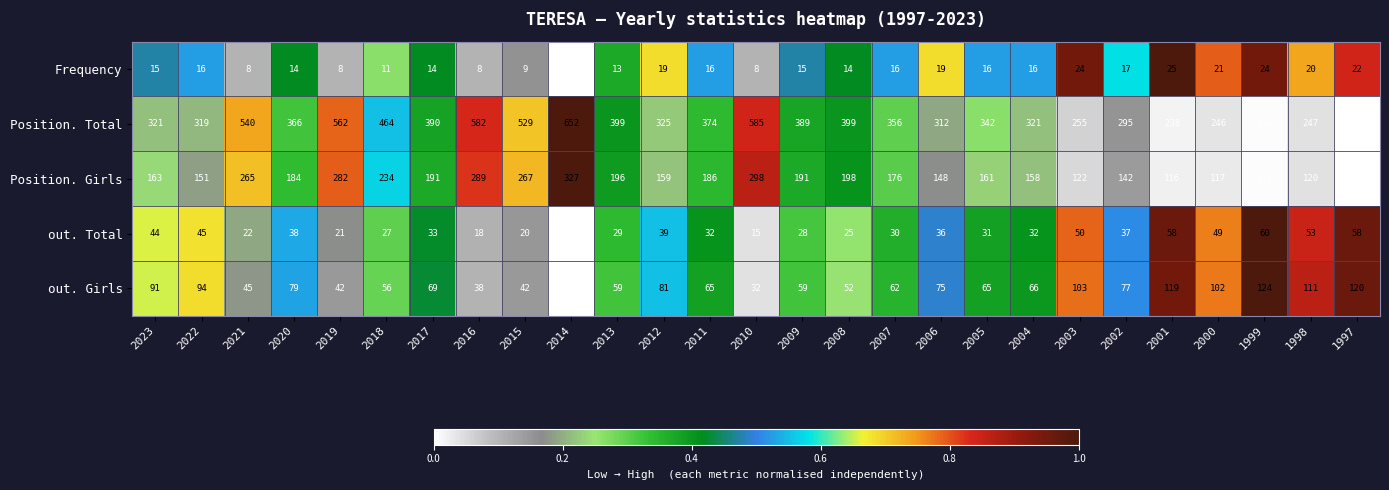

True or false: Frequency has a value of 6 at 2014.

True